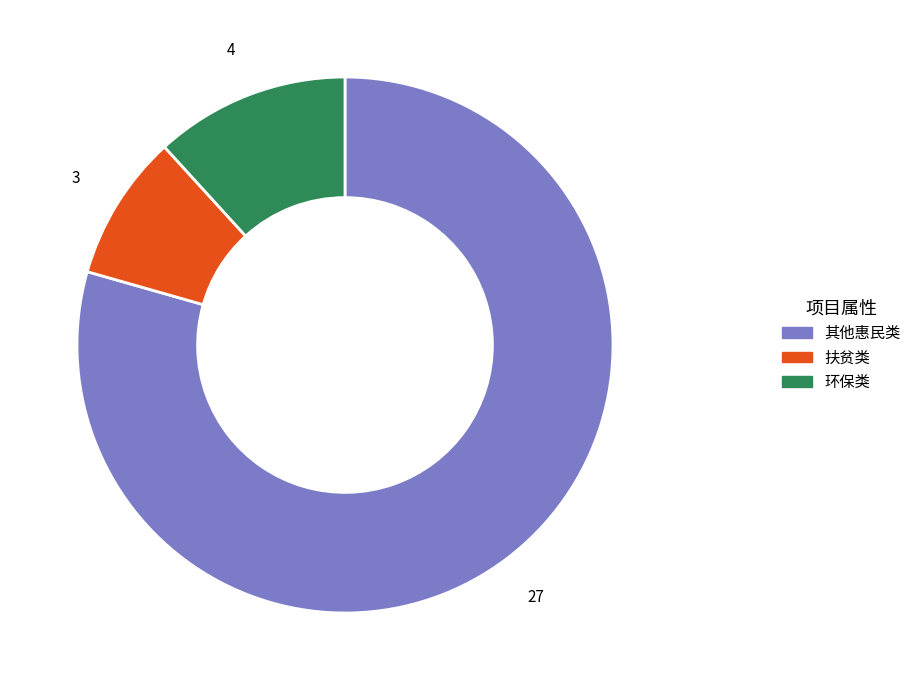

Which category has the smallest portion of the pie?

扶贫类